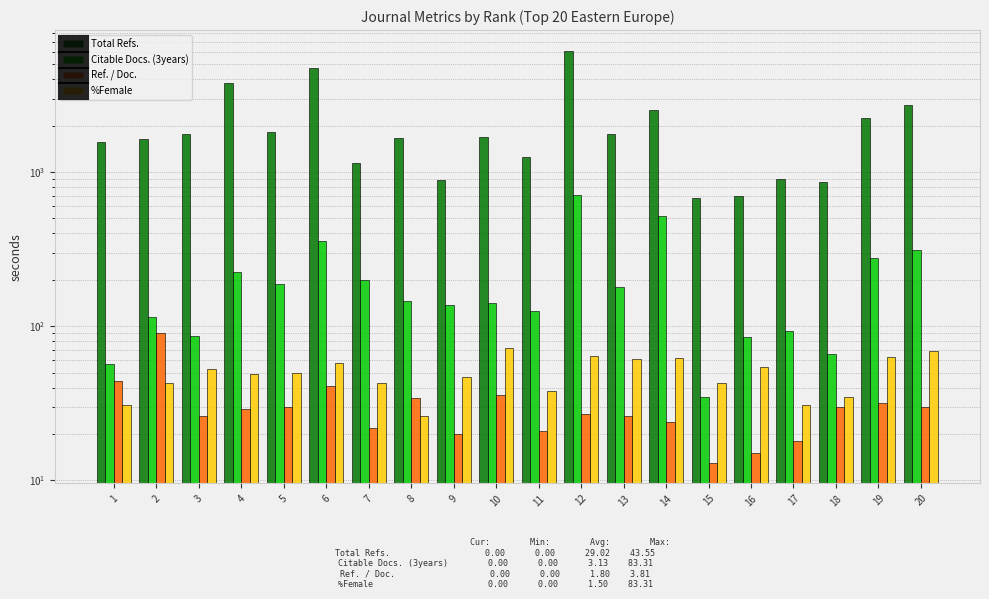

Between 2 and 10, which series saw the biggest shift?

Ref. / Doc.